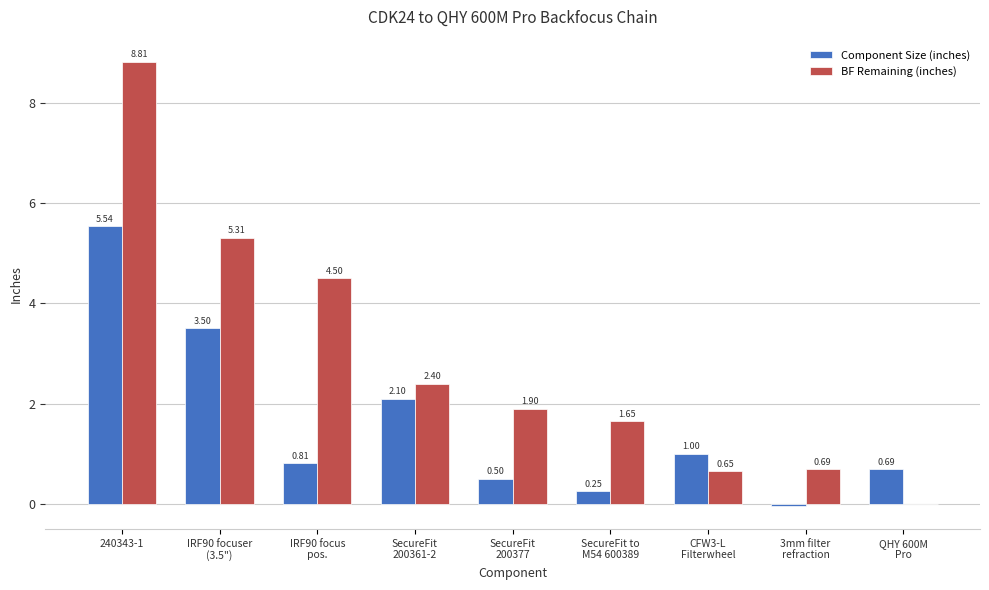

Which series has the largest range (max minus min)?

BF Remaining (inches)